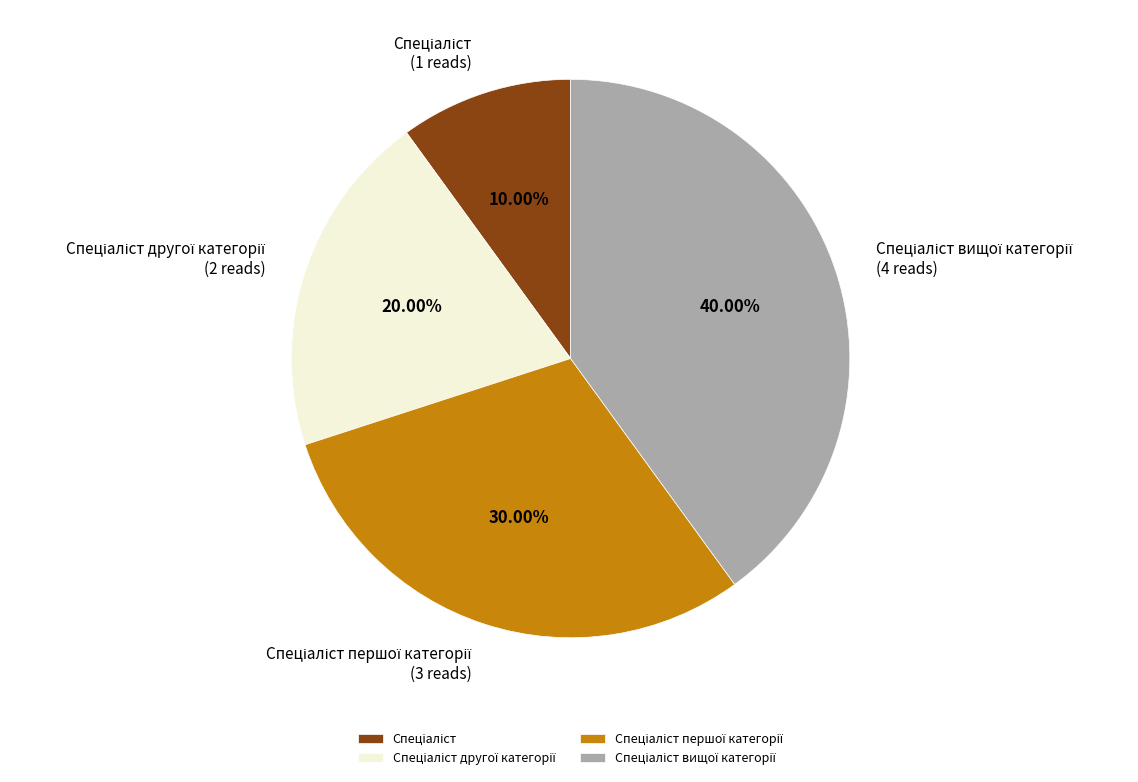

Is there any slice that represents more than half of the pie?

No